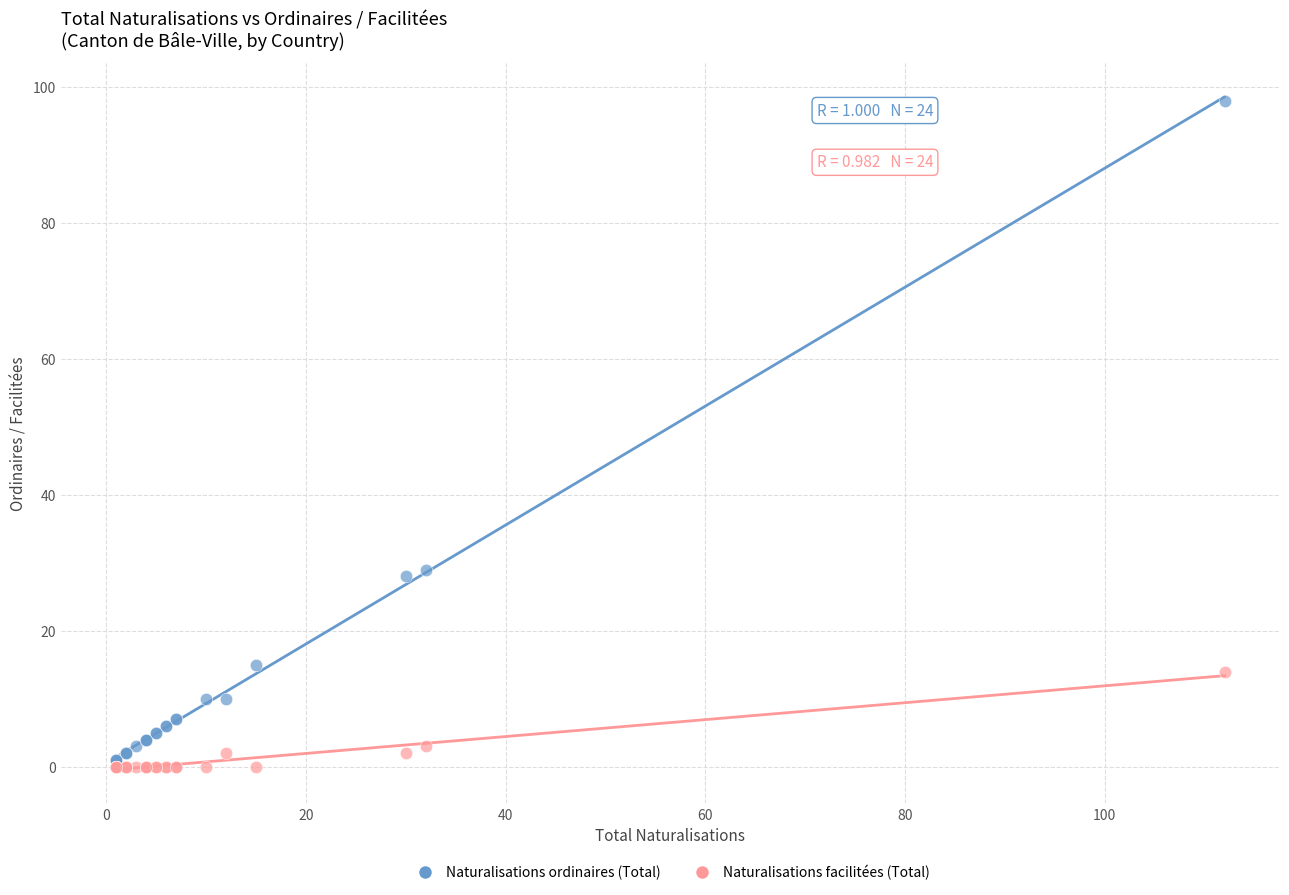

Which series reaches the maximum Y coordinate?

Naturalisations ordinaires (Total)